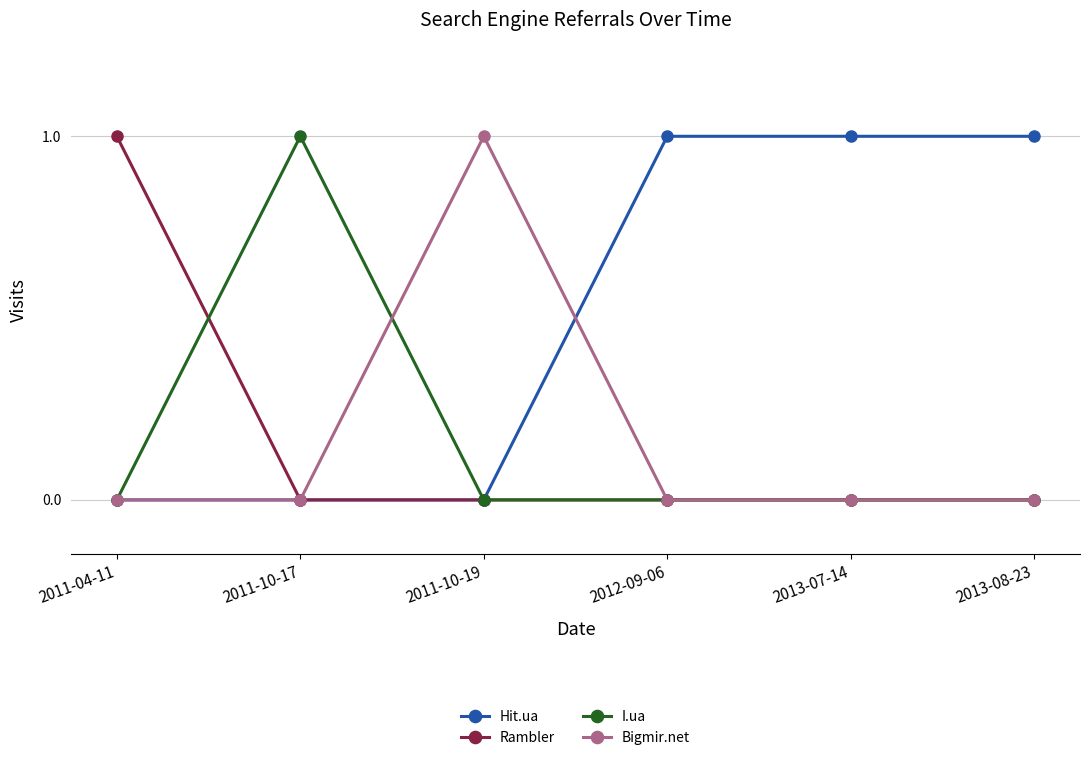

What is the difference between the Hit.ua values at 2012-09-06 and 2011-04-11?

1